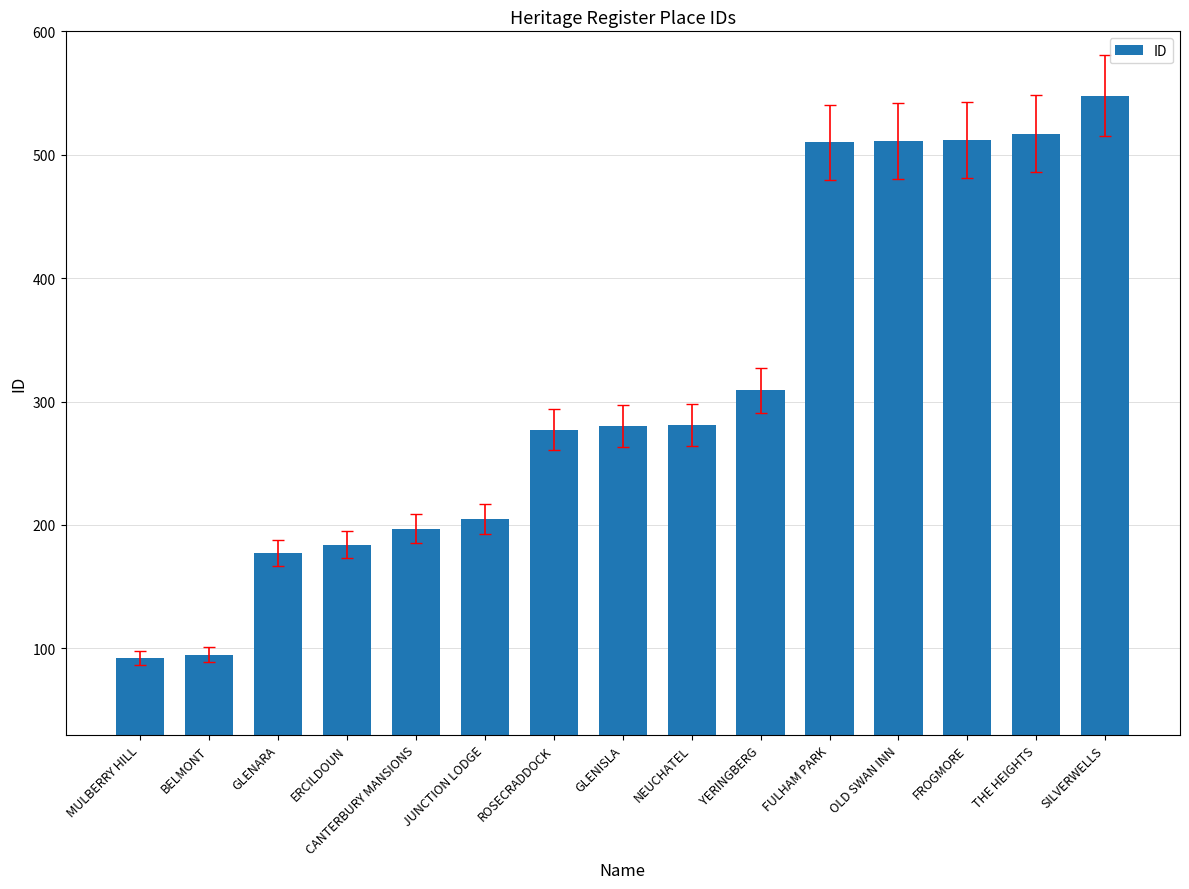

The chart shows a value of 280 at GLENISLA. True or false?

True